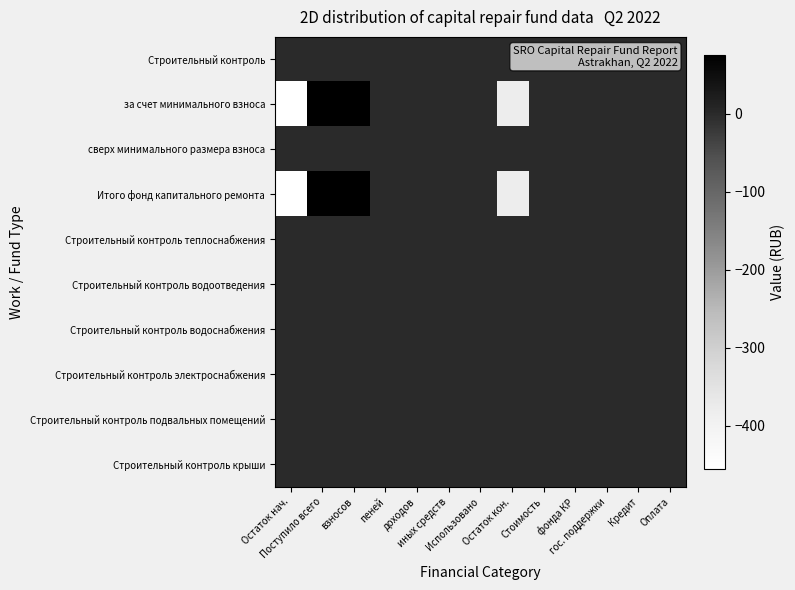

Reading left to right, what are all the values shown in this chart?

Строительный контроль: Остаток нач.=0.0	Поступило всего=0.0	взносов=0.0	пеней=0.0	доходов=0.0	иных средств=0.0	Использовано=0.0	Остаток кон.=0.0	Стоимость=0.0	фонда КР=0.0	гос. поддержки=0.0	Кредит=0.0	Оплата=0.0
за счет минимального взноса: Остаток нач.=-455.1	Поступило всего=75.1	взносов=75.1	пеней=0.0	доходов=0.0	иных средств=0.0	Использовано=0.0	Остаток кон.=-380.0	Стоимость=0.0	фонда КР=0.0	гос. поддержки=0.0	Кредит=0.0	Оплата=0.0
сверх минимального размера взноса: Остаток нач.=0.0	Поступило всего=0.0	взносов=0.0	пеней=0.0	доходов=0.0	иных средств=0.0	Использовано=0.0	Остаток кон.=0.0	Стоимость=0.0	фонда КР=0.0	гос. поддержки=0.0	Кредит=0.0	Оплата=0.0
Итого фонд капитального ремонта: Остаток нач.=-455.1	Поступило всего=75.1	взносов=75.1	пеней=0.0	доходов=0.0	иных средств=0.0	Использовано=0.0	Остаток кон.=-380.0	Стоимость=0.0	фонда КР=0.0	гос. поддержки=0.0	Кредит=0.0	Оплата=0.0
Строительный контроль теплоснабжения: Остаток нач.=0.0	Поступило всего=0.0	взносов=0.0	пеней=0.0	доходов=0.0	иных средств=0.0	Использовано=0.0	Остаток кон.=0.0	Стоимость=0.0	фонда КР=0.0	гос. поддержки=0.0	Кредит=0.0	Оплата=0.0
Строительный контроль водоотведения: Остаток нач.=0.0	Поступило всего=0.0	взносов=0.0	пеней=0.0	доходов=0.0	иных средств=0.0	Использовано=0.0	Остаток кон.=0.0	Стоимость=0.0	фонда КР=0.0	гос. поддержки=0.0	Кредит=0.0	Оплата=0.0
Строительный контроль водоснабжения: Остаток нач.=0.0	Поступило всего=0.0	взносов=0.0	пеней=0.0	доходов=0.0	иных средств=0.0	Использовано=0.0	Остаток кон.=0.0	Стоимость=0.0	фонда КР=0.0	гос. поддержки=0.0	Кредит=0.0	Оплата=0.0
Строительный контроль электроснабжения: Остаток нач.=0.0	Поступило всего=0.0	взносов=0.0	пеней=0.0	доходов=0.0	иных средств=0.0	Использовано=0.0	Остаток кон.=0.0	Стоимость=0.0	фонда КР=0.0	гос. поддержки=0.0	Кредит=0.0	Оплата=0.0
Строительный контроль подвальных помещений: Остаток нач.=0.0	Поступило всего=0.0	взносов=0.0	пеней=0.0	доходов=0.0	иных средств=0.0	Использовано=0.0	Остаток кон.=0.0	Стоимость=0.0	фонда КР=0.0	гос. поддержки=0.0	Кредит=0.0	Оплата=0.0
Строительный контроль крыши: Остаток нач.=0.0	Поступило всего=0.0	взносов=0.0	пеней=0.0	доходов=0.0	иных средств=0.0	Использовано=0.0	Остаток кон.=0.0	Стоимость=0.0	фонда КР=0.0	гос. поддержки=0.0	Кредит=0.0	Оплата=0.0